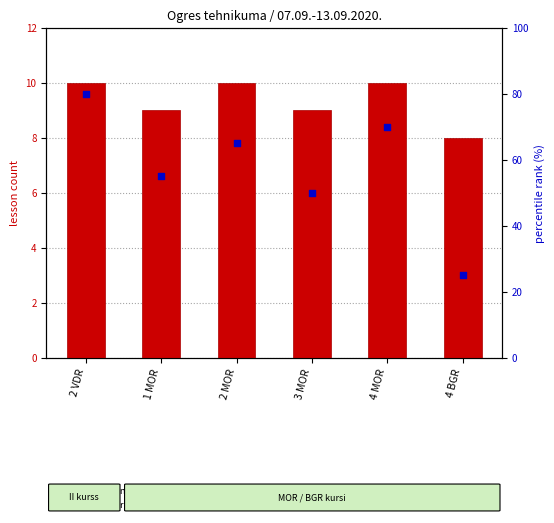

Which series contains the lowest Y value?

lesson count